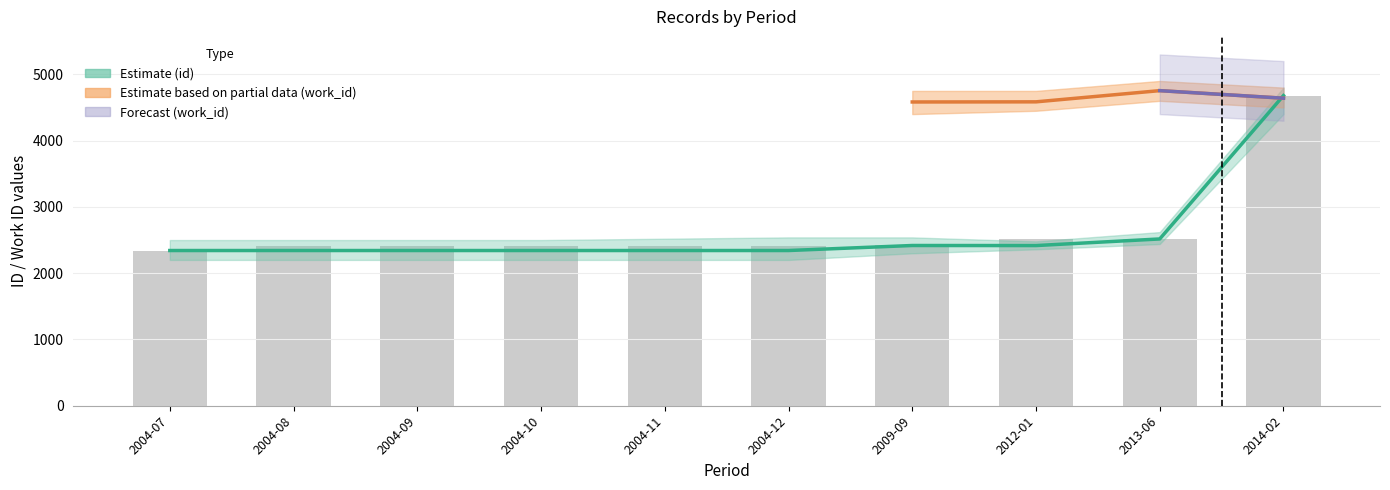

What position from the left is 2004-09?

3